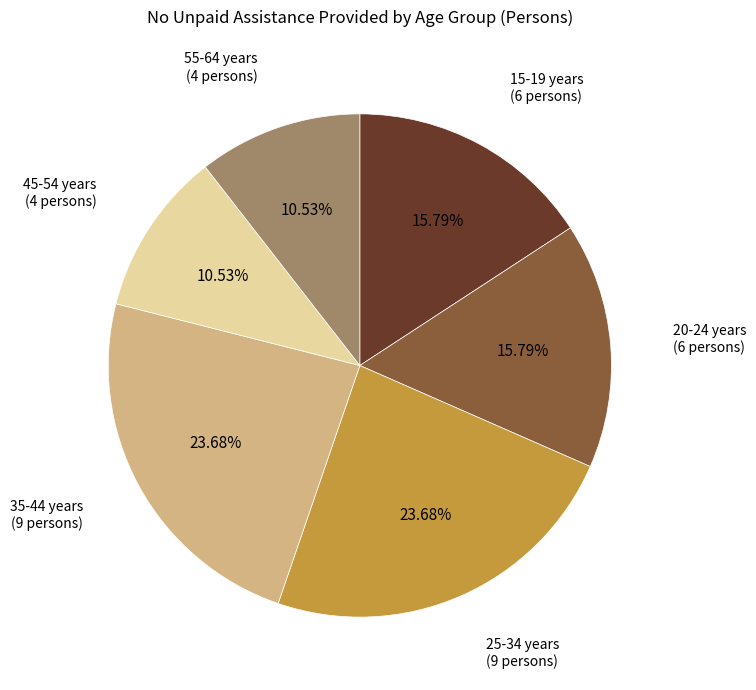

Is there any slice that represents more than half of the pie?

No